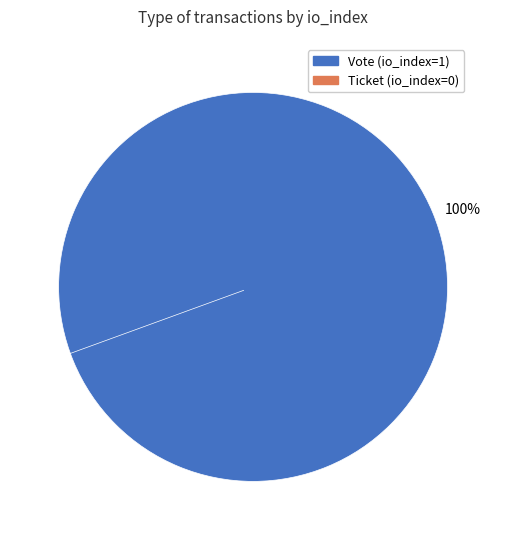

The Vote (io_index=1) slice represents 100% of the pie. True or false?

True